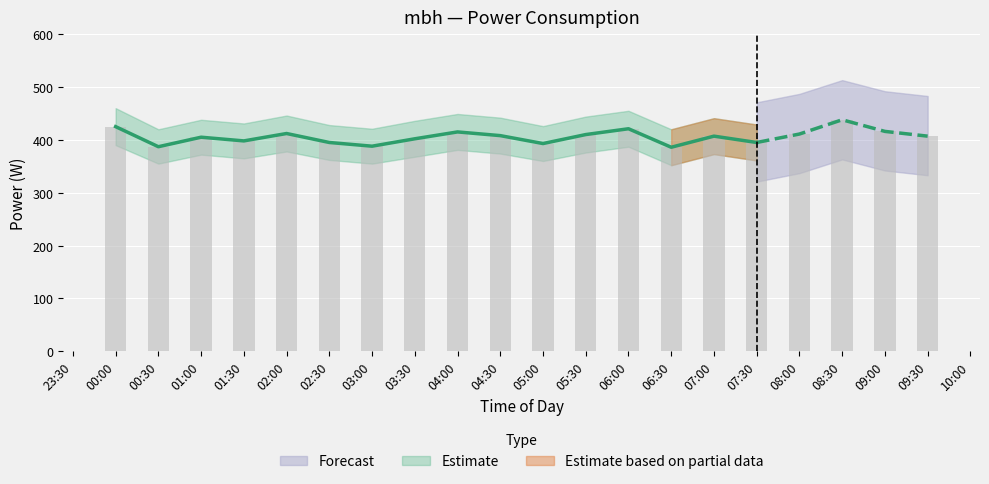

List the labels in order of value, largest first.

08:30, 00:00, 06:00, 09:00, 04:00, 02:00, 08:00, 05:30, 04:30, 07:00, 09:30, 01:00, 03:30, 01:30, 02:30, 07:30, 05:00, 03:00, 00:30, 06:30